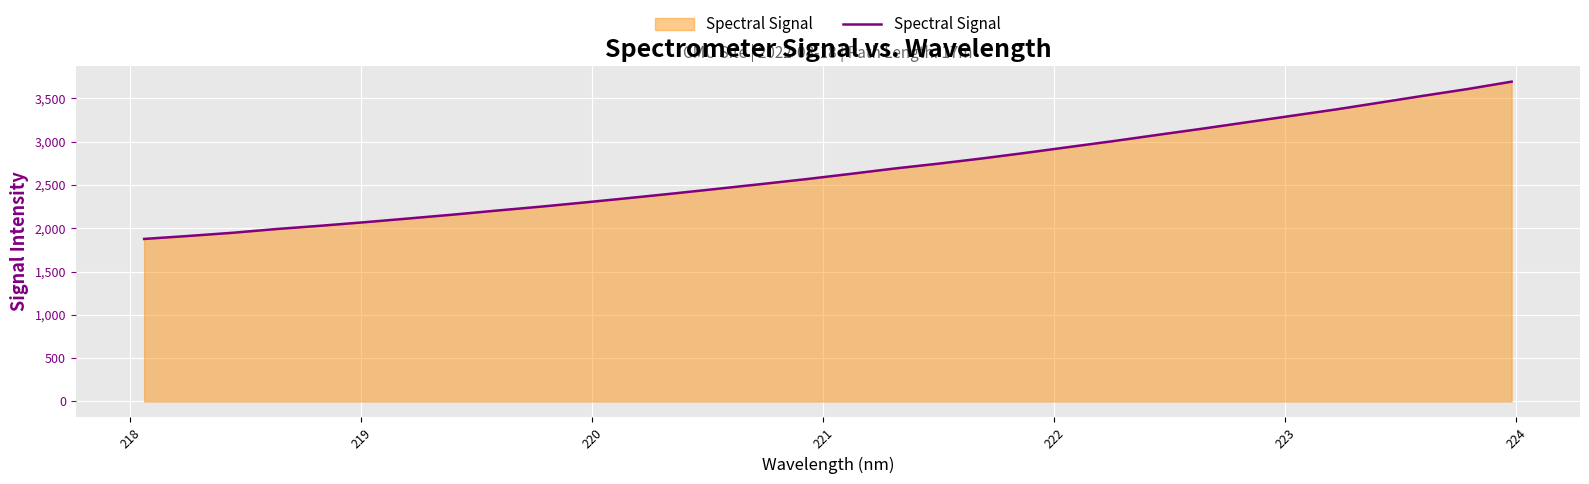

What is the maximum value shown in the chart?

3691.5